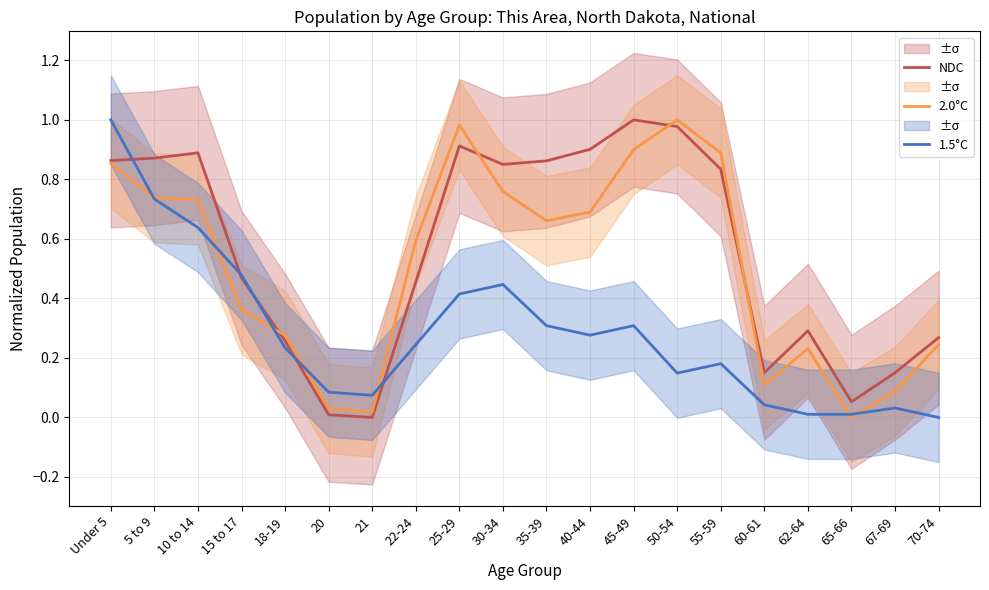

Which series has the largest range (max minus min)?

NDC